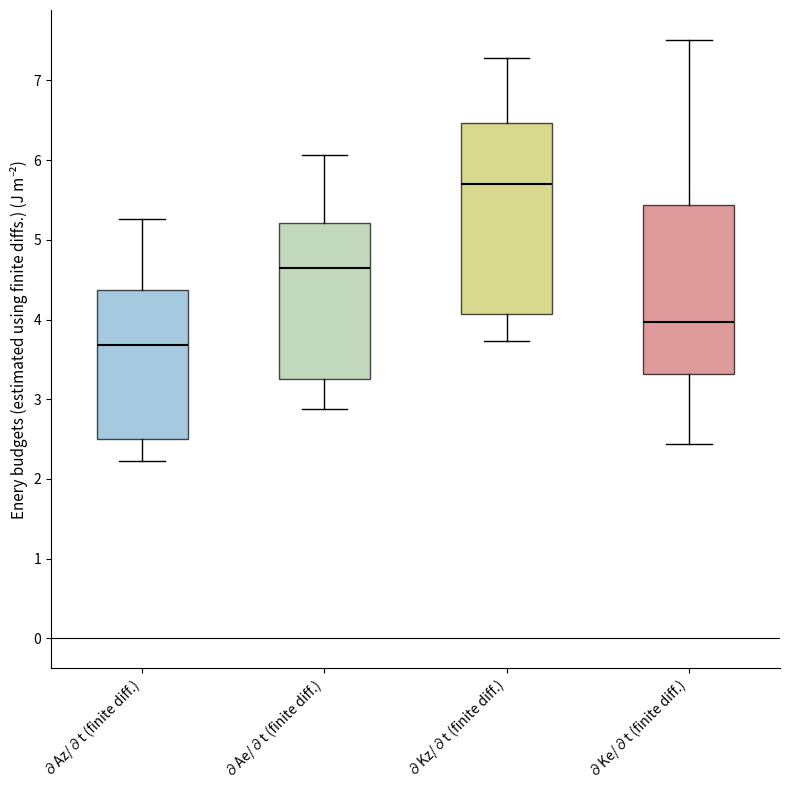

Where is the upper edge of the box for ∂Az/∂t (finite diff.) on the y-axis? The values are not printed on the chart, so give them approximately, as read against the axis.

4.4